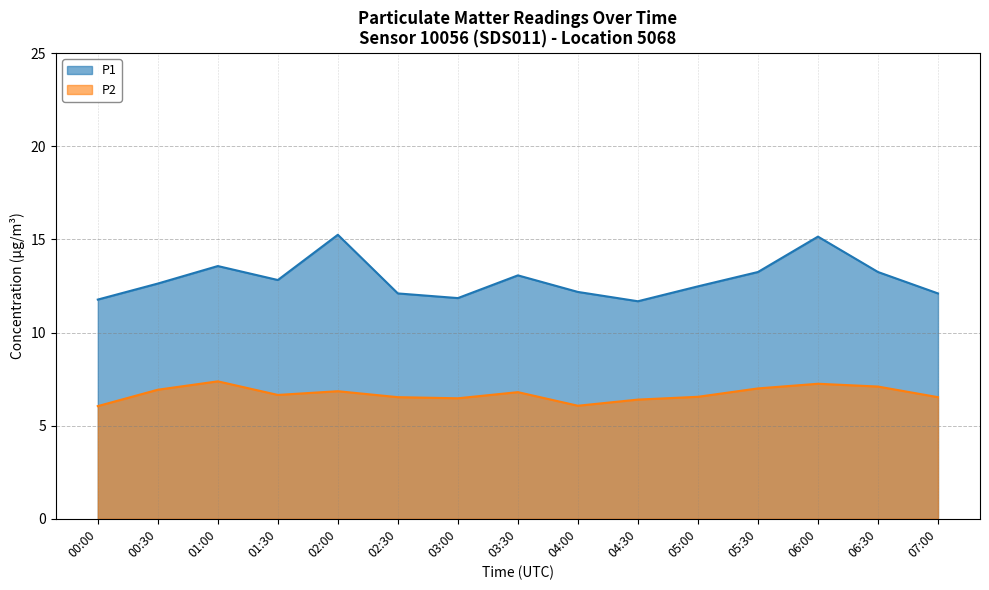

What is the average value of the P2 series?

6.7